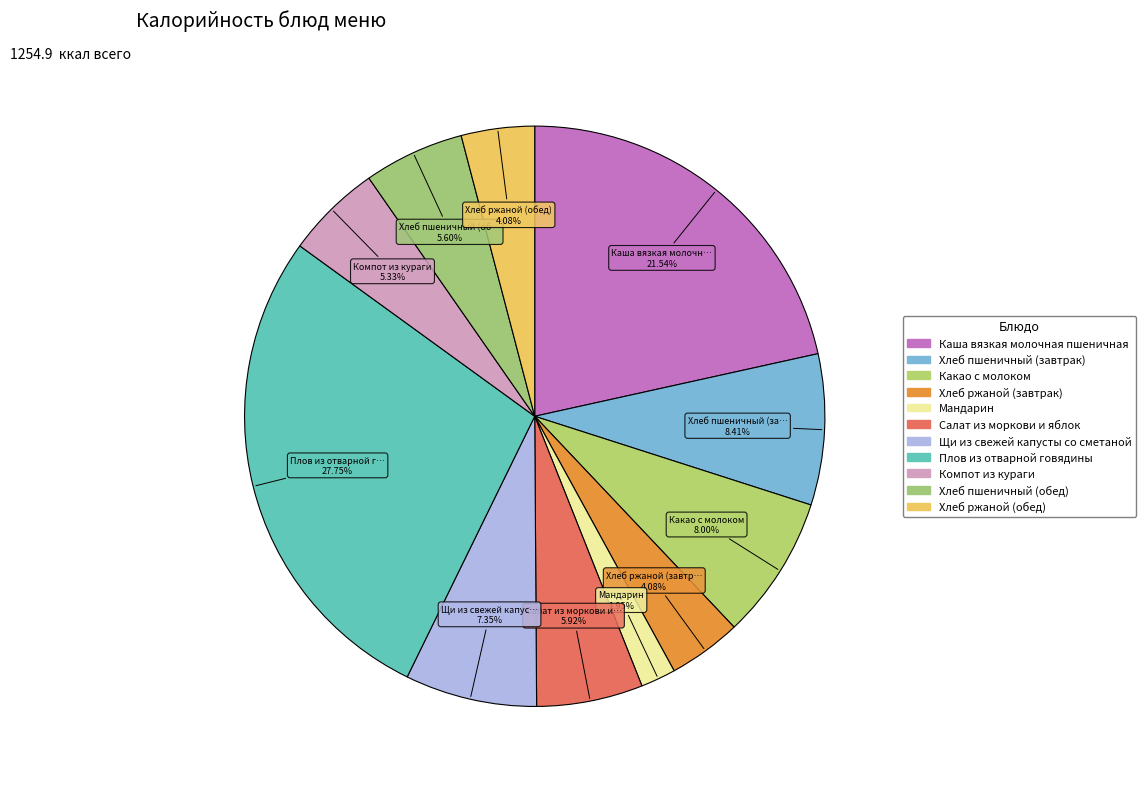

What percentage do Щи из свежей капусты со сметаной and Салат из моркови и яблок together represent?

13.3%